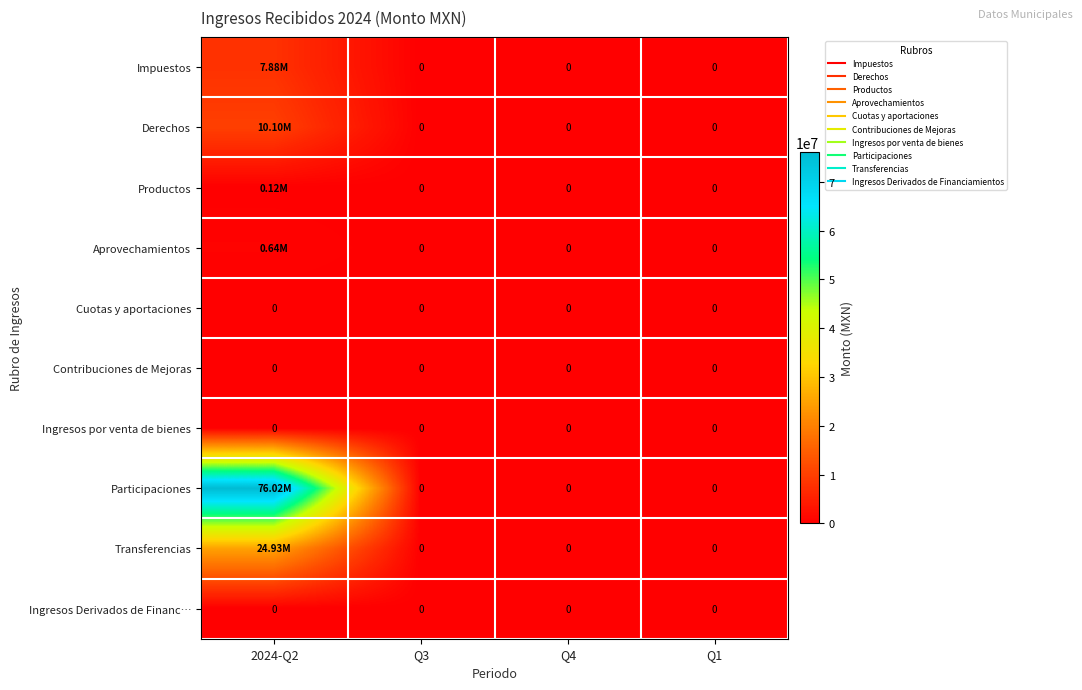

List the labels in order of Aprovechamientos value, smallest first.

Q3, Q4, Q1, 2024-Q2